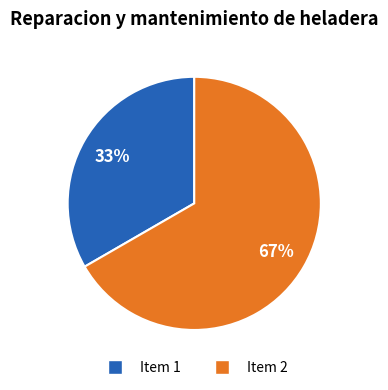

To the nearest percent, what is the average slice percentage?

50%